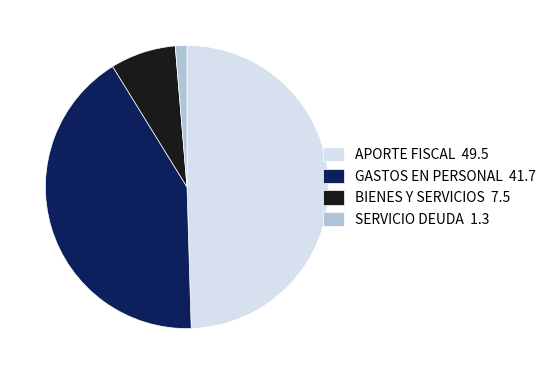

Rank the categories by value from lowest to highest.

SERVICIO DEUDA 1.3, BIENES Y SERVICIOS 7.5, GASTOS EN PERSONAL 41.7, APORTE FISCAL 49.5